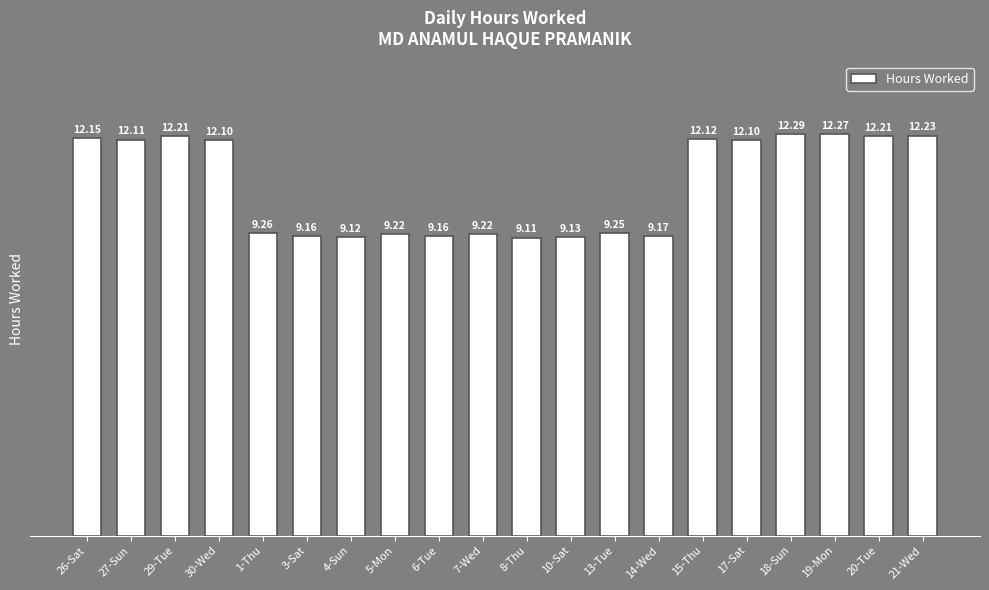

What is the minimum value shown in the chart?

9.1